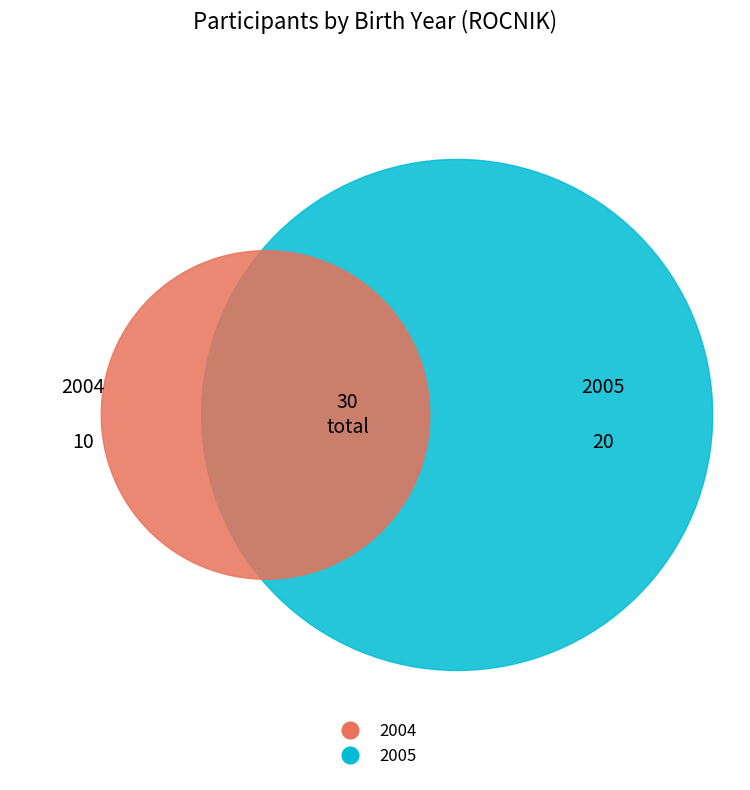

Count the number of slices in the pie.

2